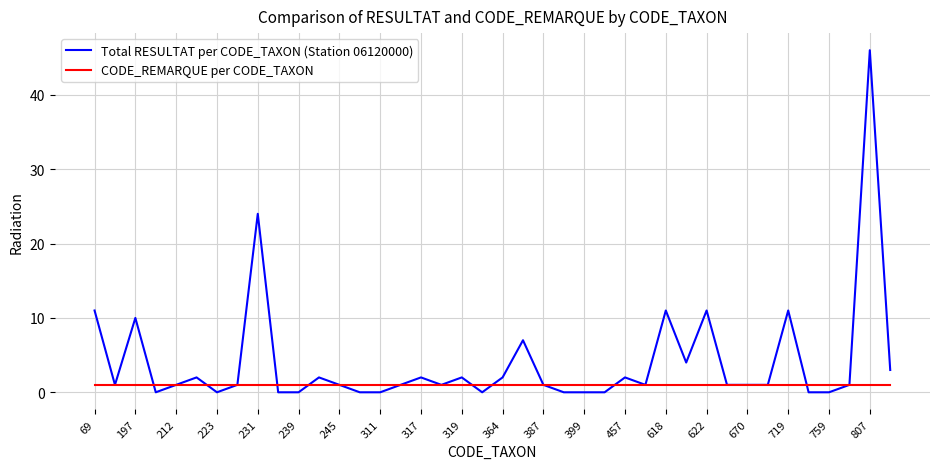

List the series in order of their peak value, highest first.

Total RESULTAT per CODE_TAXON (Station 06120000), CODE_REMARQUE per CODE_TAXON